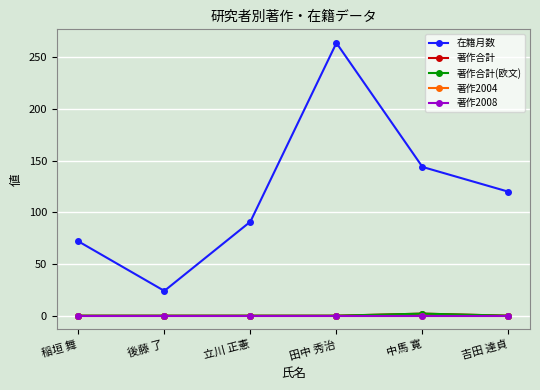

At which category is the sum across all series the highest?

田中 秀治